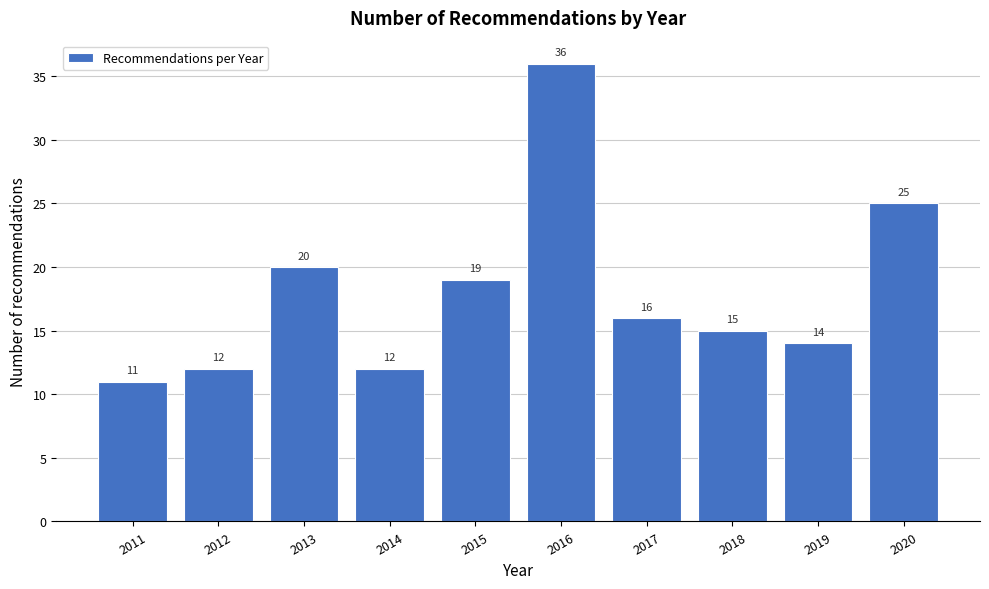

Reading left to right, transcribe all the data shown in this chart.

2011=11	2012=12	2013=20	2014=12	2015=19	2016=36	2017=16	2018=15	2019=14	2020=25